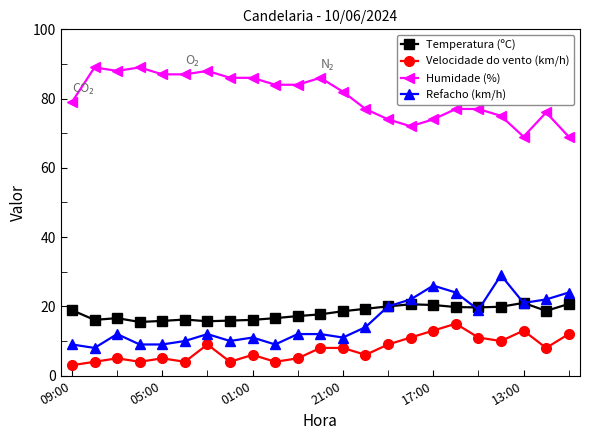

True or false: Humidade (%) and Refacho (km/h) intersect in this chart.

False